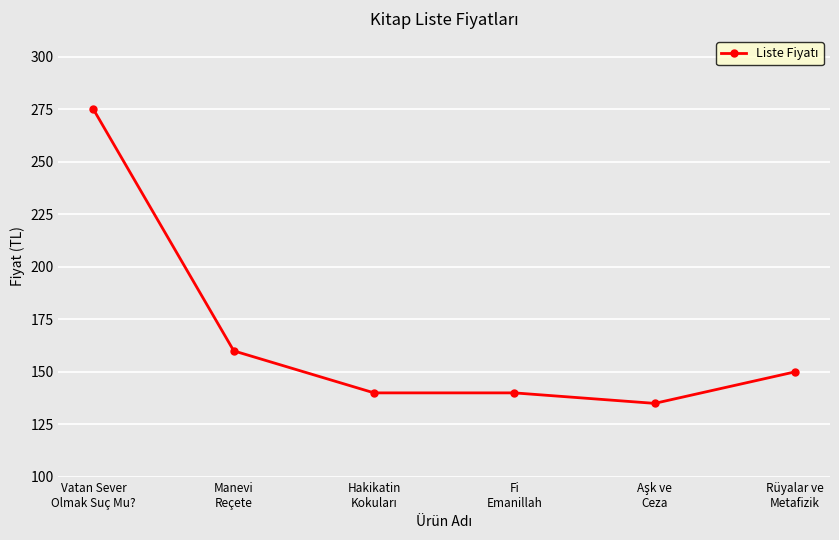

How many lines are shown in the chart?

1